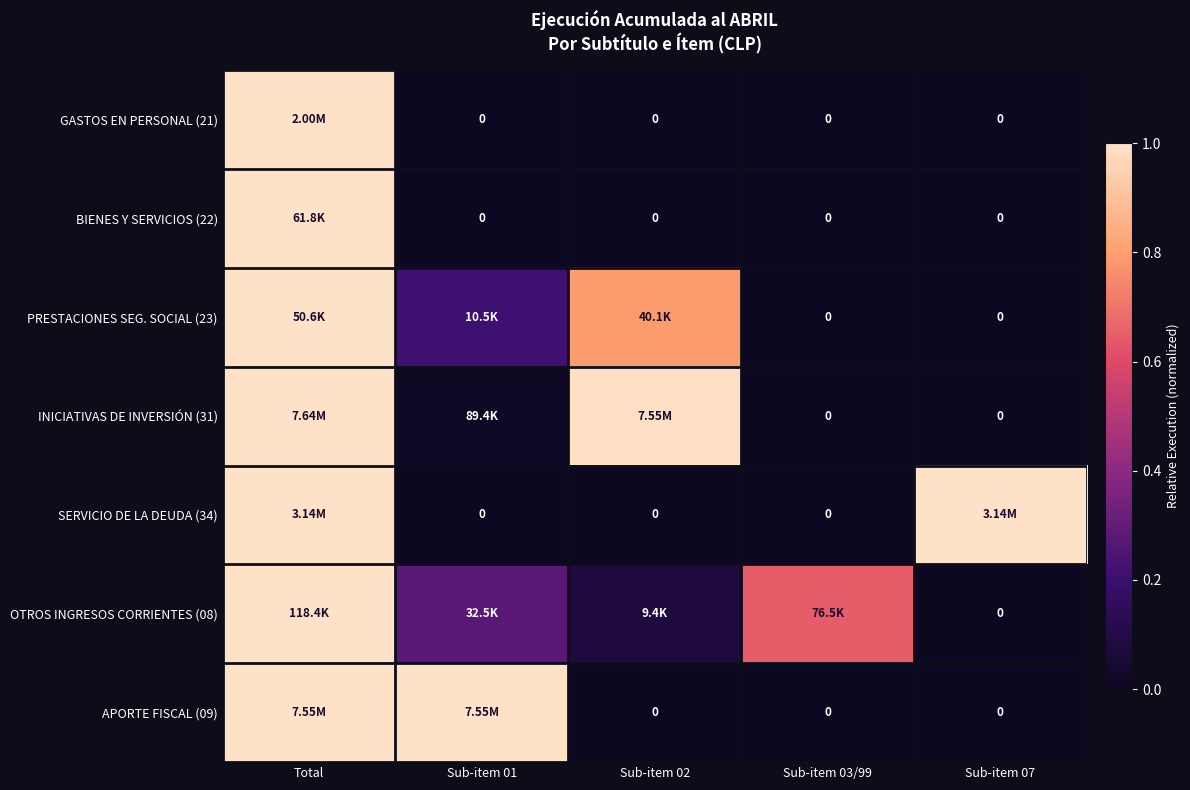

Between Sub-item 02 and Sub-item 03/99, which is larger?

Sub-item 02